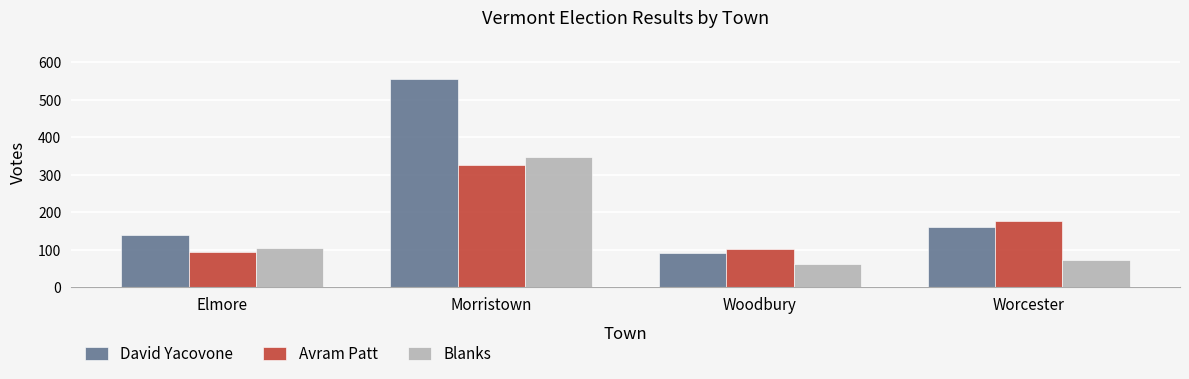

Count the number of categories in the chart.

4